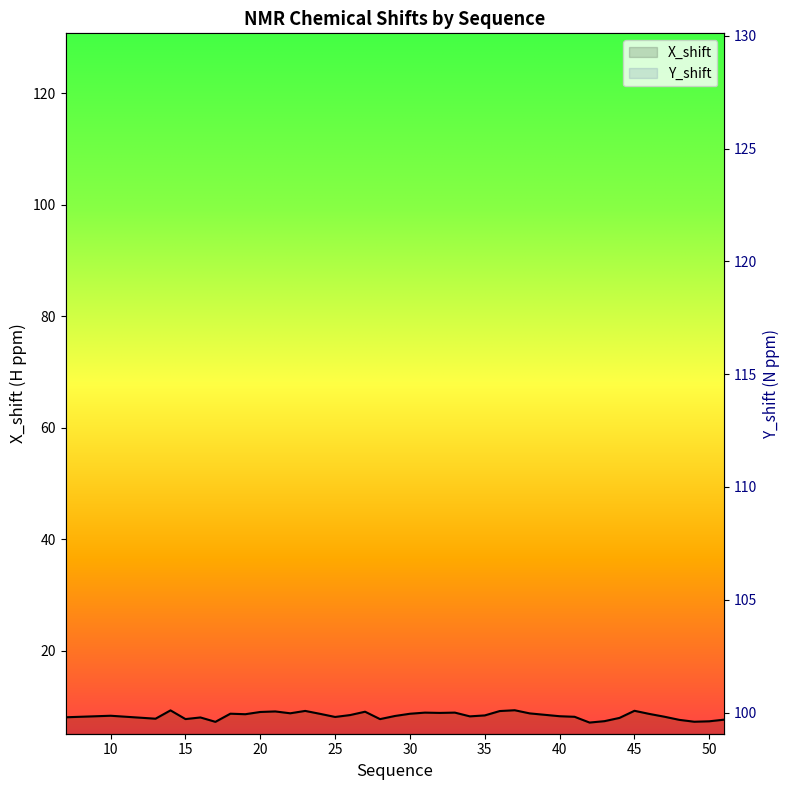

How many interior local peaks does the Y_shift series have?

12